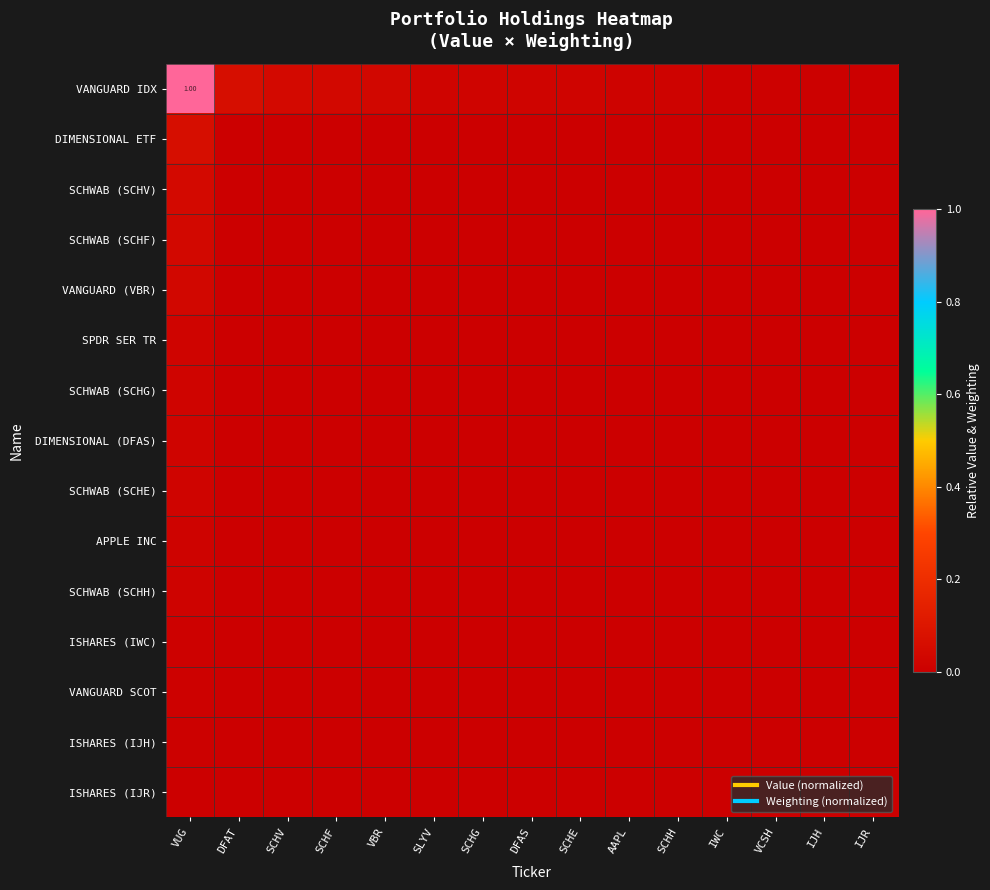

How many categories are shown in the chart?

15